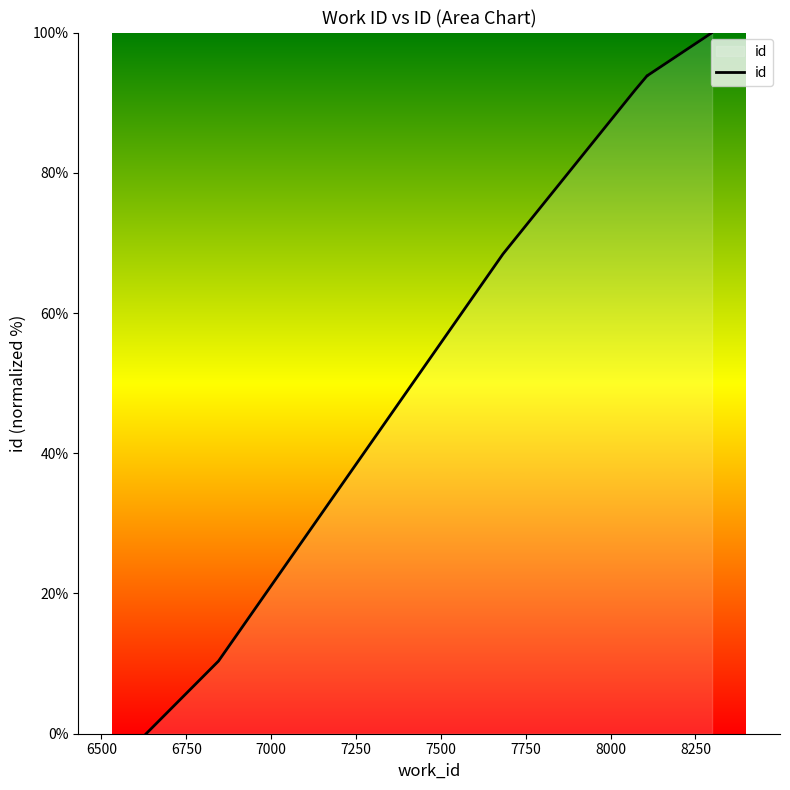

The value at 6750 is 109.6. True or false?

False